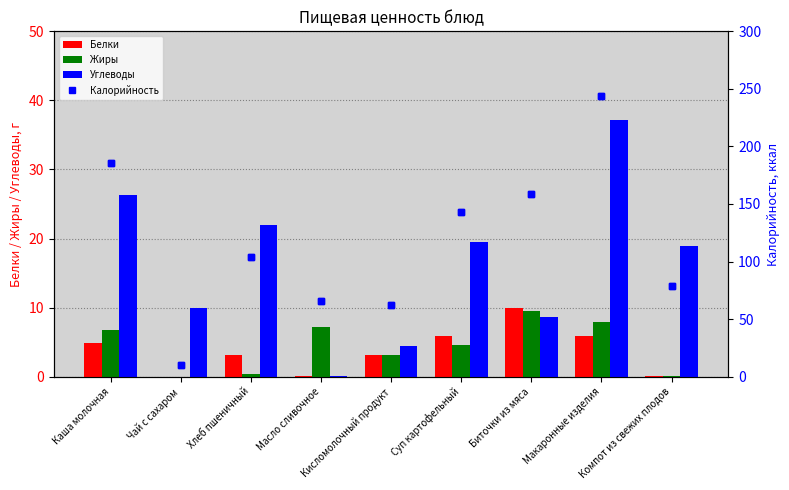

What is the sum of all Углеводы values?

147.1